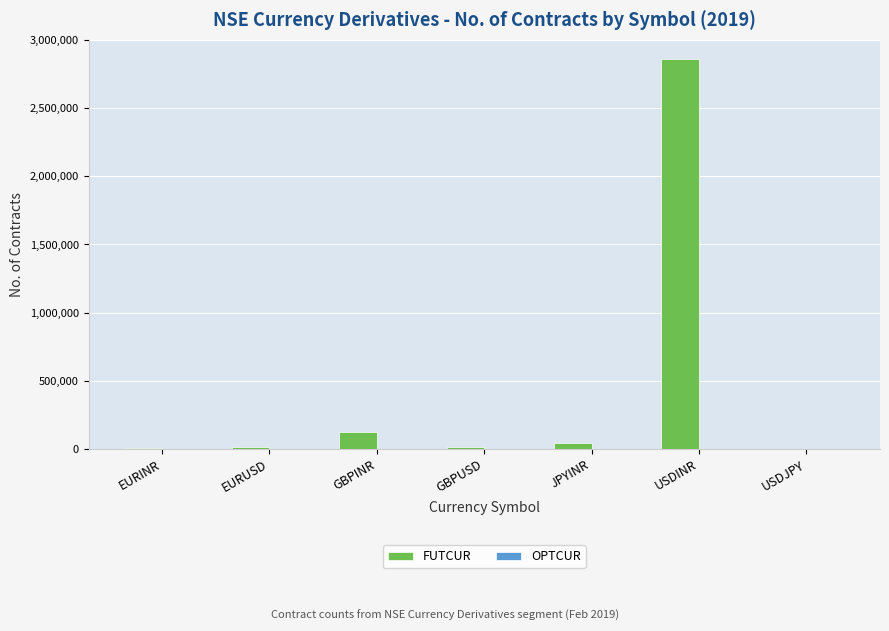

At which category is the sum across all series the highest?

USDINR